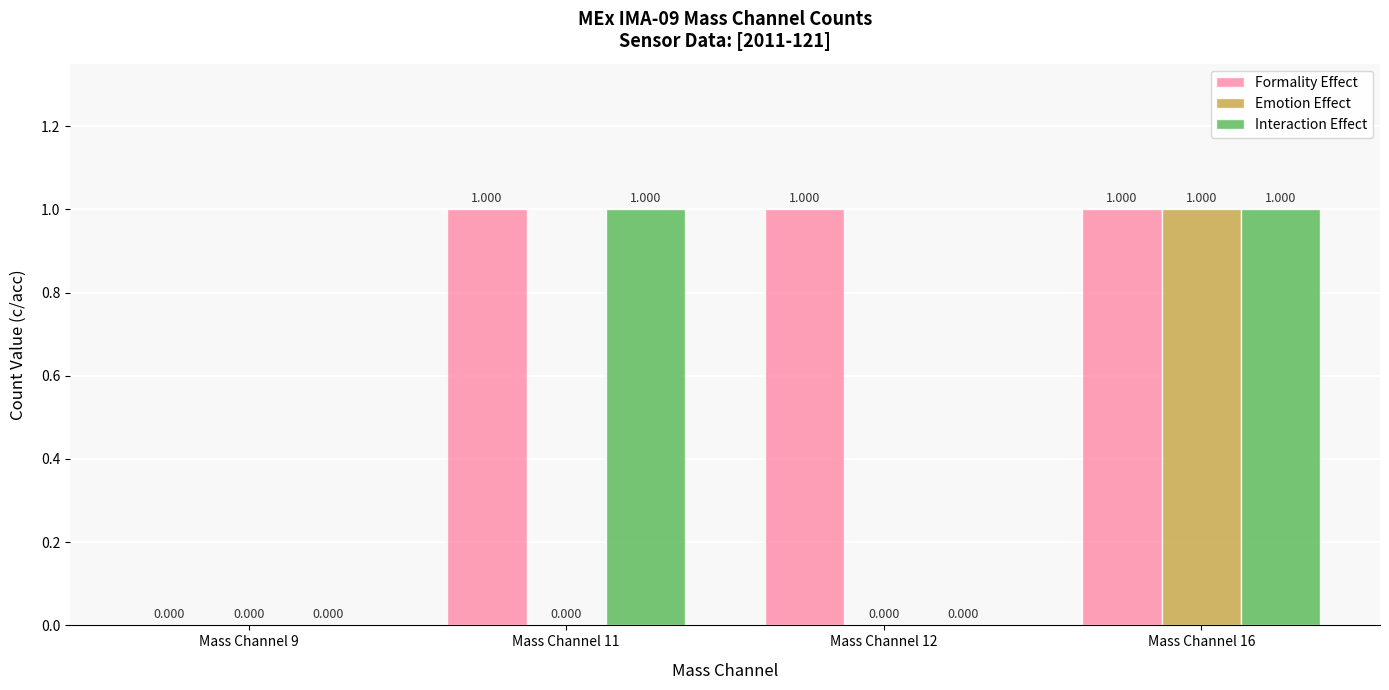

Is the value of Interaction Effect at Mass Channel 11 greater than the value of Emotion Effect at Mass Channel 12?

Yes